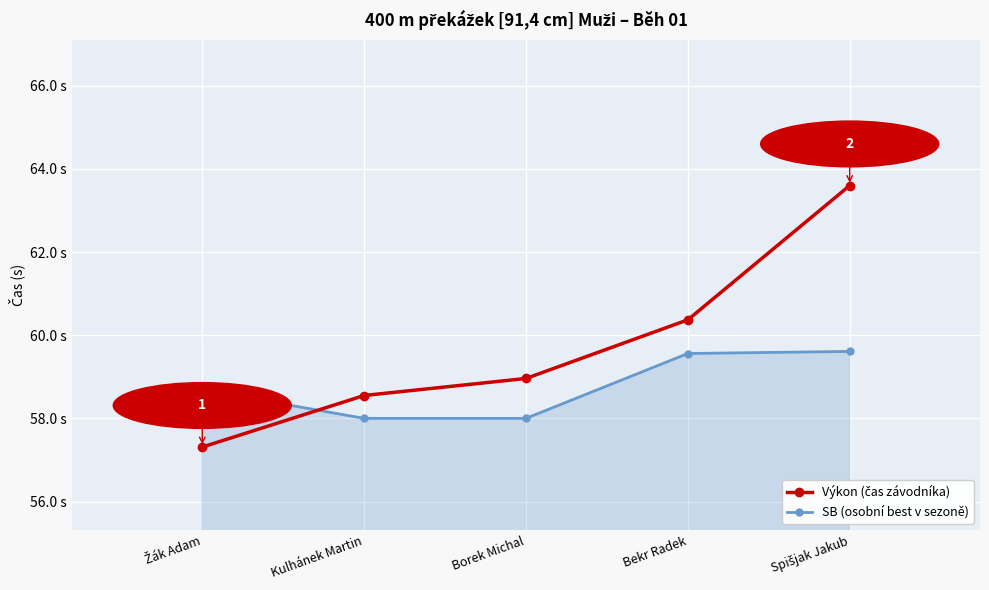

What is the label of the 5th point from the right?

Žák Adam